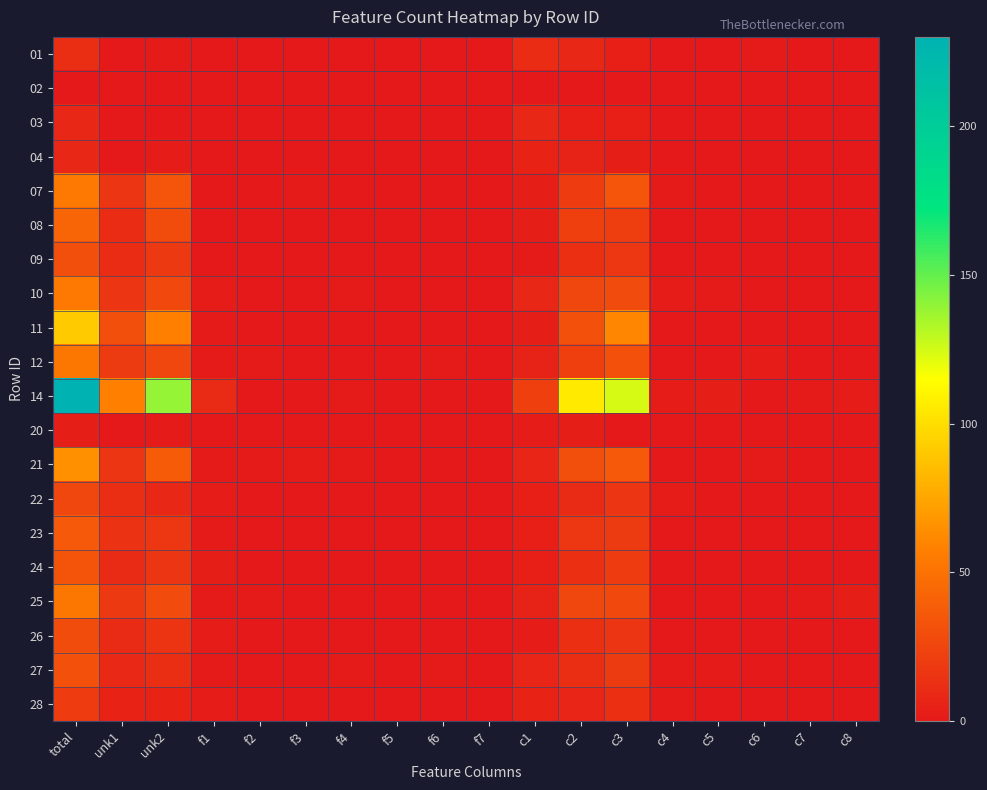

At how many categories does at least one series exceed 152?

1